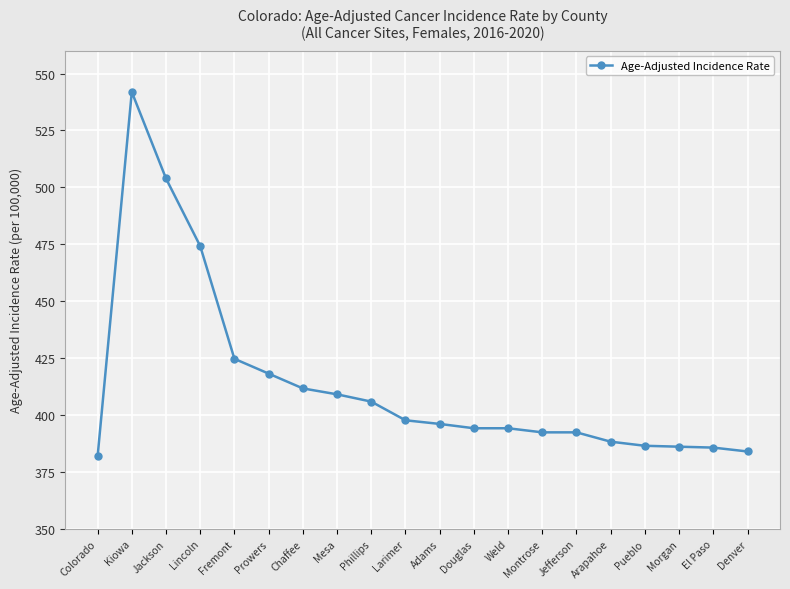

Where is the first local maximum?

Kiowa